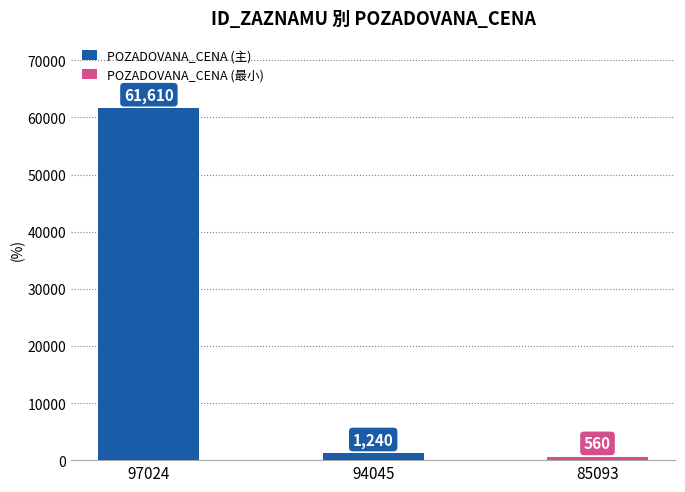

What is the sum of the values at 97024 and 94045?

62850